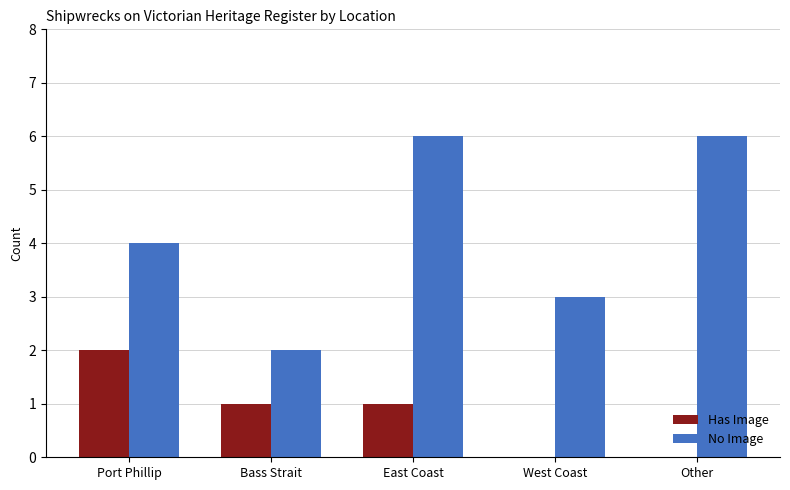

What is the total value across all series at Bass Strait?

3